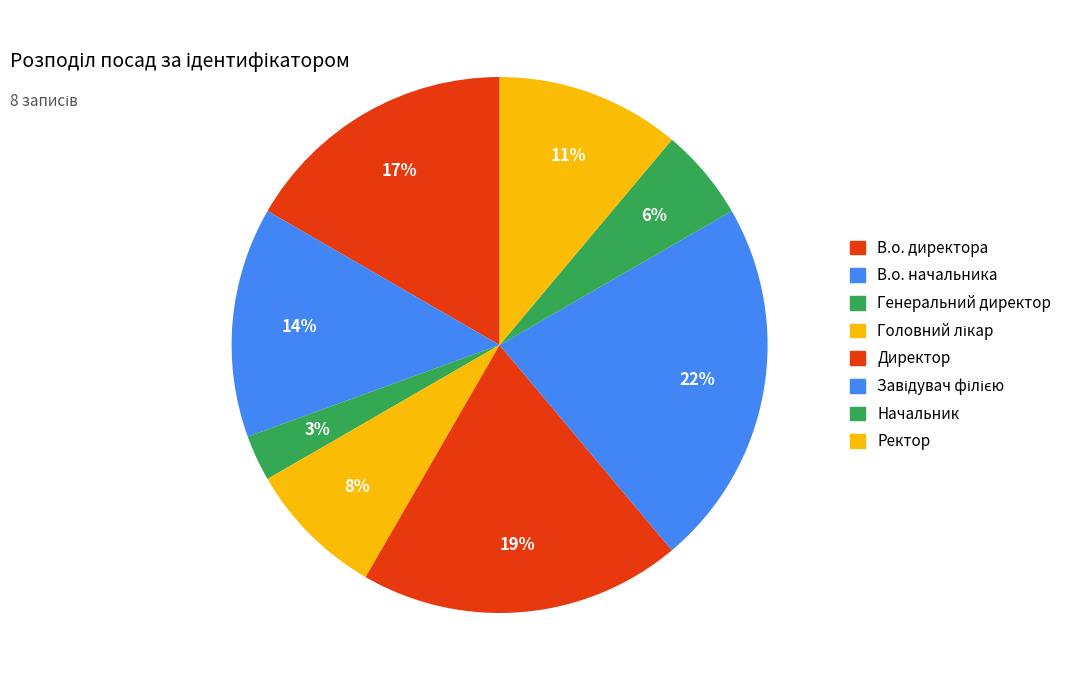

How much of the chart is everything except В.о. начальника?

86.1%